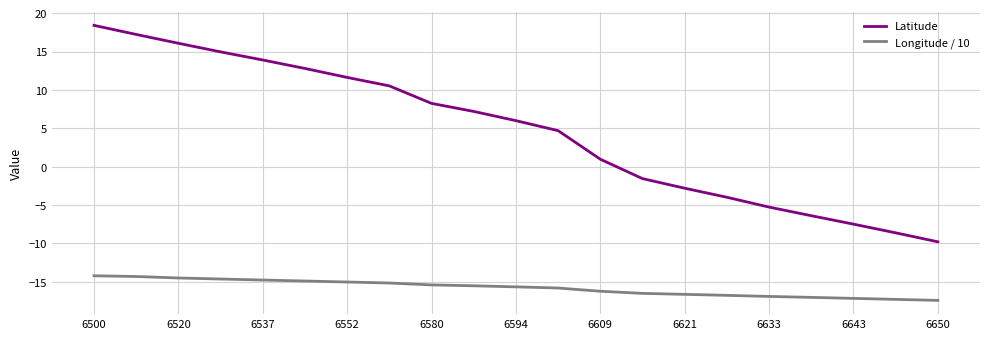

List the series in order of their peak value, lowest first.

Longitude / 10, Latitude